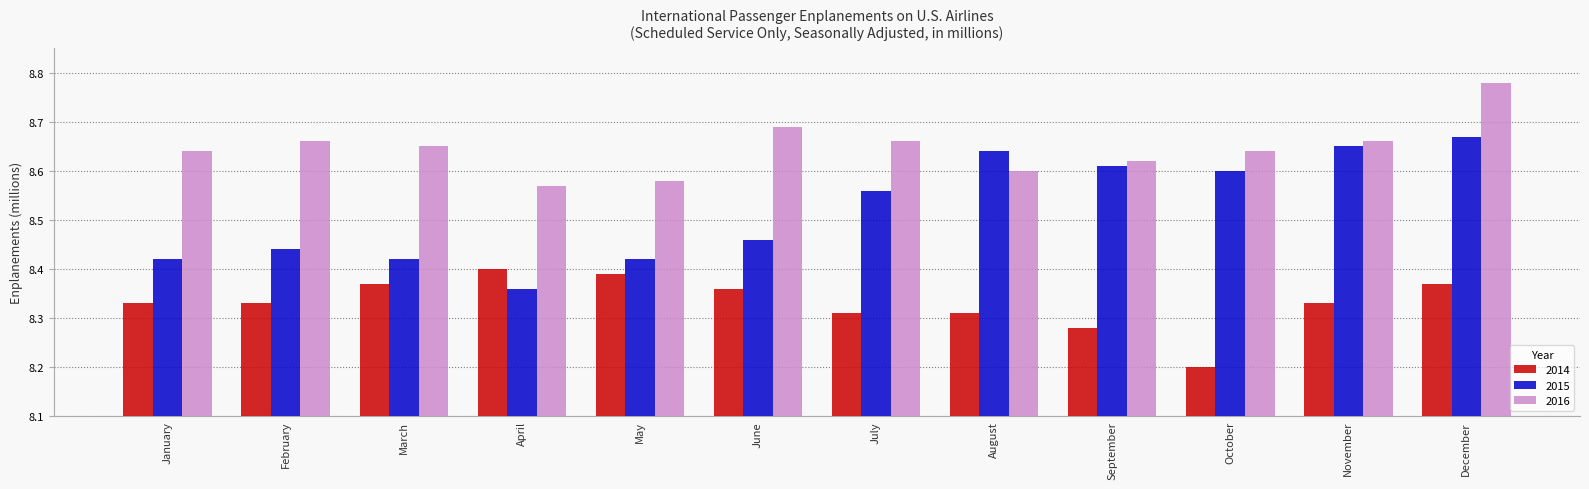

The value of 2014 at January is 2.7. True or false?

False